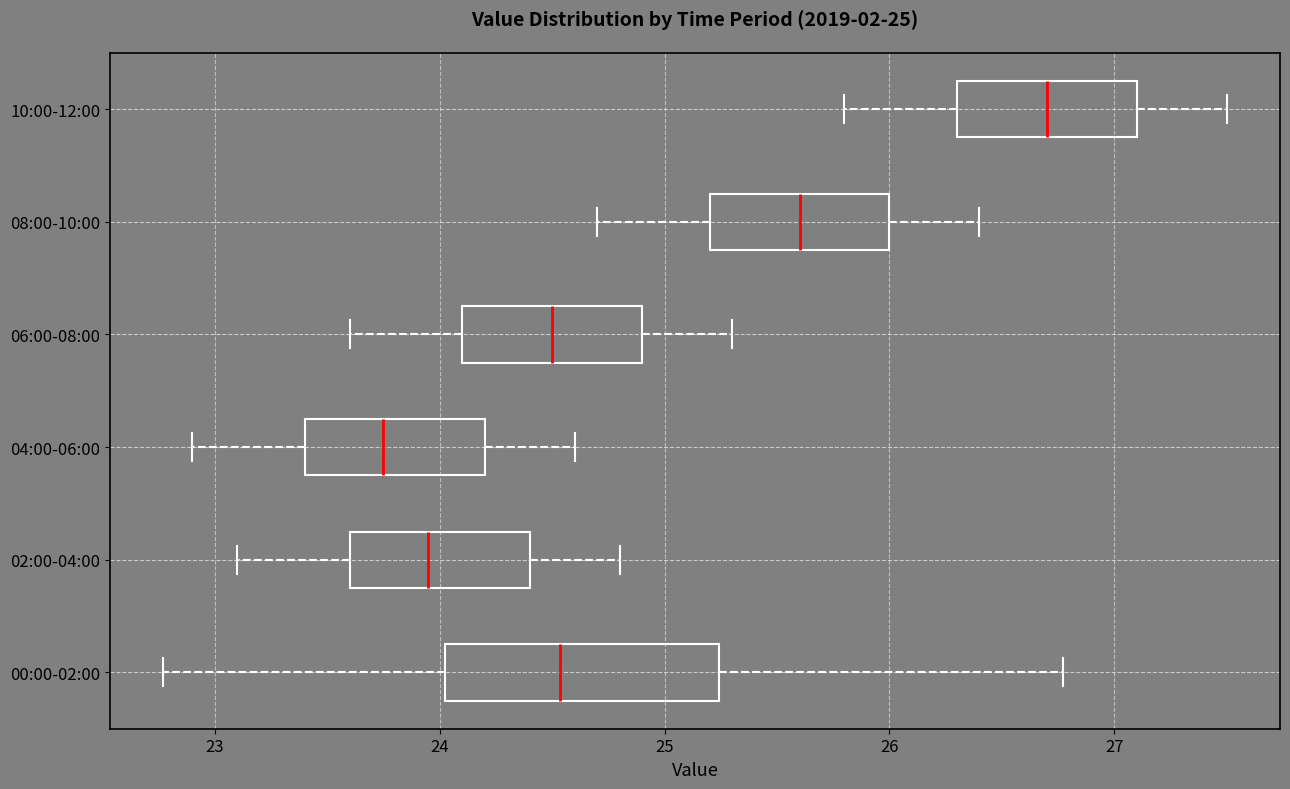

Which box has the furthest to the right median line?

10:00-12:00